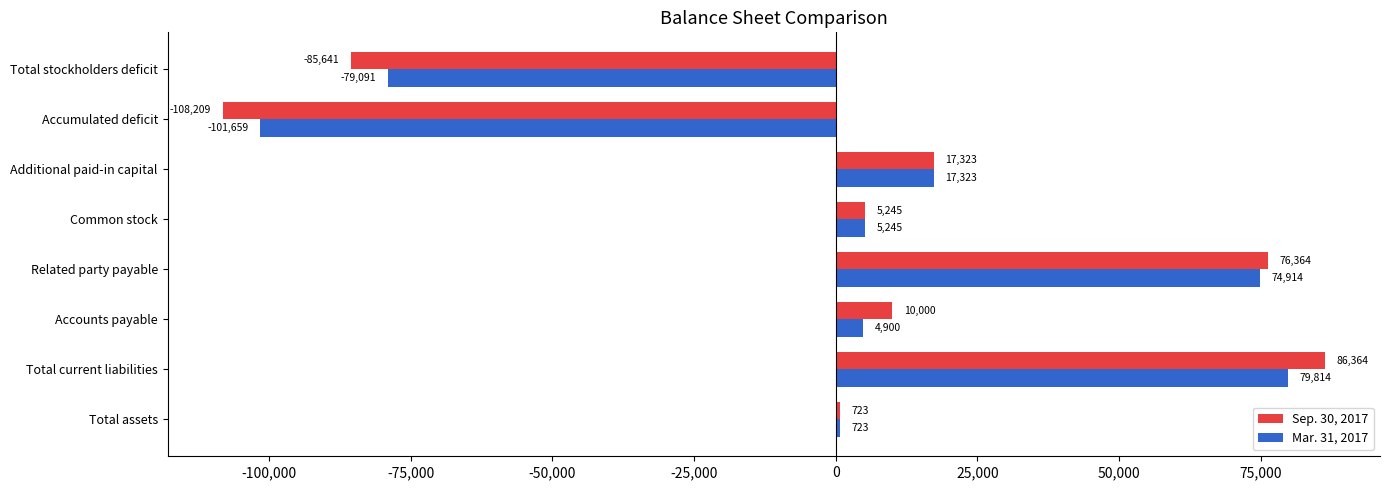

List the labels in order of Sep. 30, 2017 value, largest first.

Total current liabilities, Related party payable, Additional paid-in capital, Accounts payable, Common stock, Total assets, Total stockholders deficit, Accumulated deficit